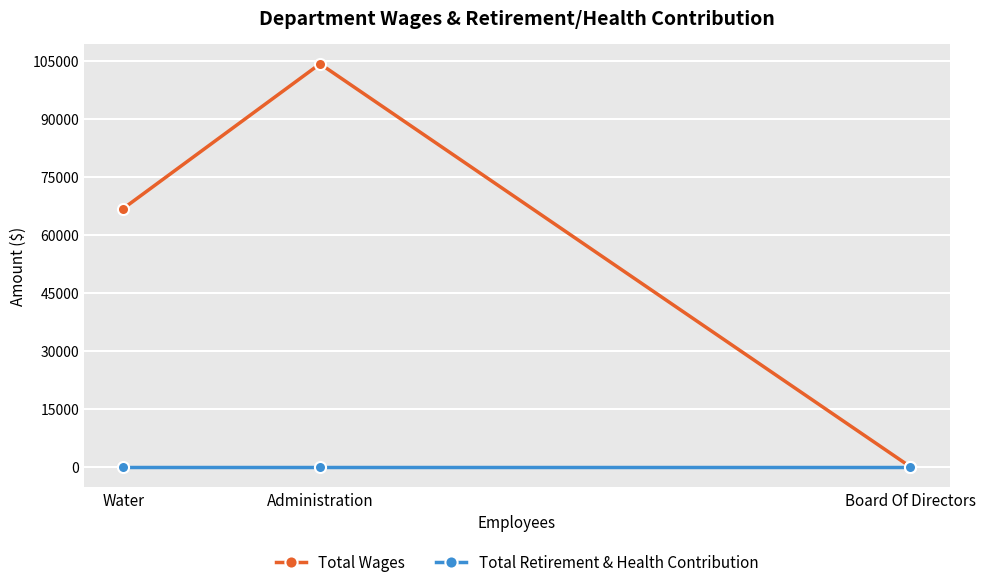

Reading left to right, transcribe all the data shown in this chart.

Total Wages: 66776	104182	0
Total Retirement & Health Contribution: 0	0	0